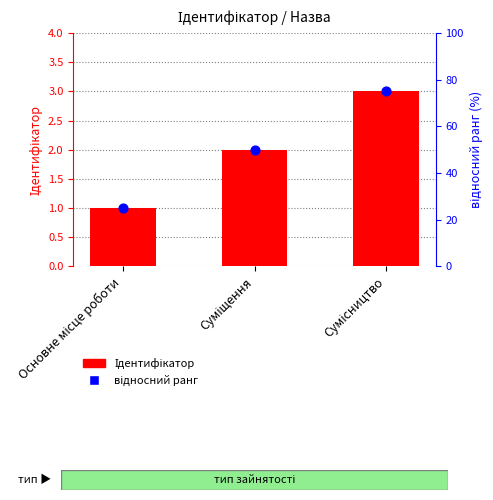

What is the total value across all series at Сумісництво?

78